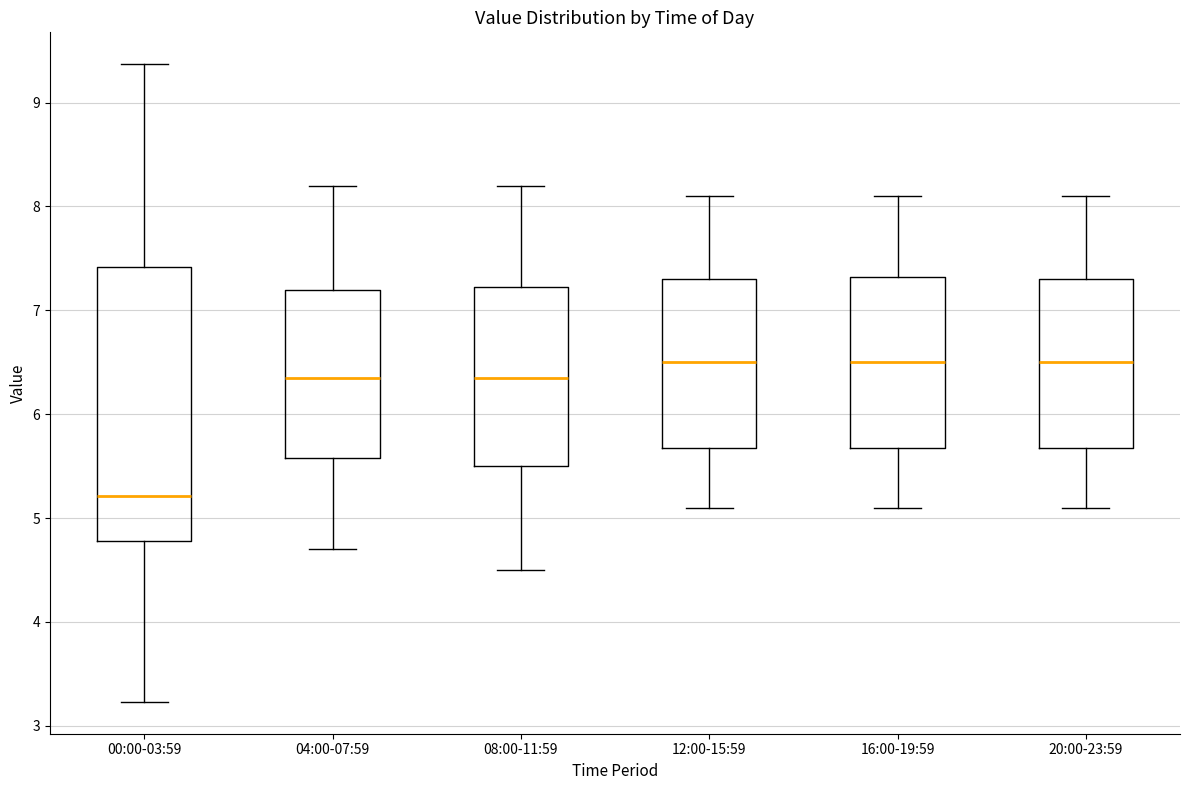

Reading left to right, transcribe this box plot: for each box, give where its median line is, the range the box spans, and where its two whiskers end, as read against the y-axis. The values are not printed on the chart, so give them approximately, as read against the axis.

00:00-03:59: median 5.2, box 4.8 to 7.4, whiskers 3.2 to 9.4
04:00-07:59: median 6.4, box 5.6 to 7.2, whiskers 4.7 to 8.2
08:00-11:59: median 6.4, box 5.5 to 7.2, whiskers 4.5 to 8.2
12:00-15:59: median 6.5, box 5.7 to 7.3, whiskers 5.1 to 8.1
16:00-19:59: median 6.5, box 5.7 to 7.3, whiskers 5.1 to 8.1
20:00-23:59: median 6.5, box 5.7 to 7.3, whiskers 5.1 to 8.1